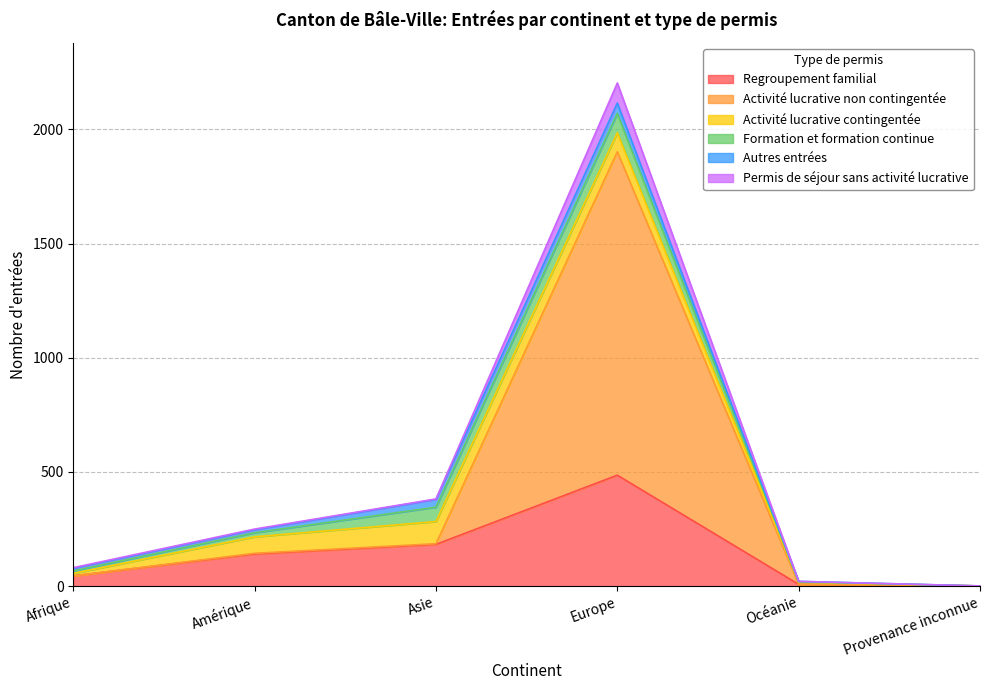

At which category is the sum across all series the highest?

Europe